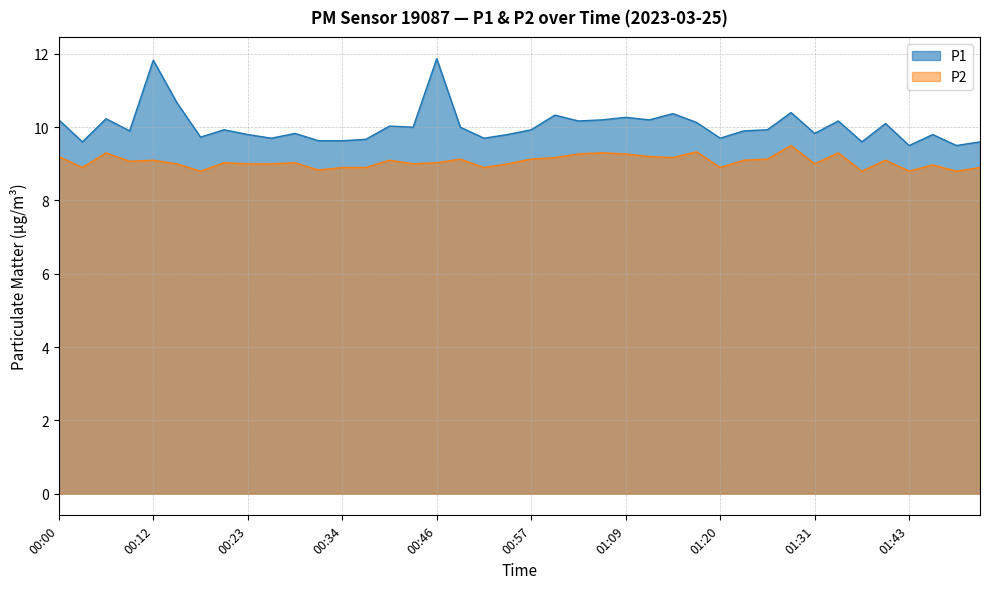

What is the difference between the highest and lowest values at 01:40?

1.0